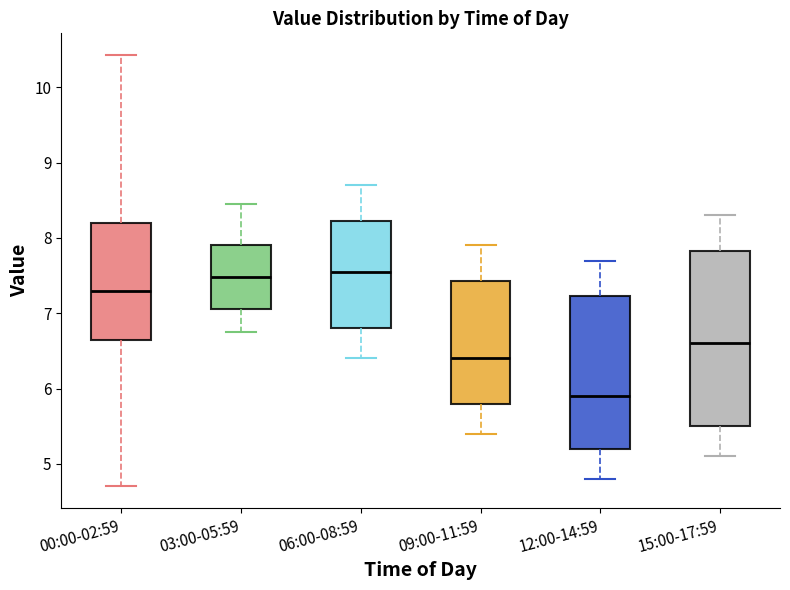

Reading left to right, read every box against the y-axis: the position of its median line, the range the box covers, and the ends of its whiskers. The values are not printed on the chart, so give them approximately, as read against the axis.

00:00-02:59: median 7.3, box 6.6 to 8.2, whiskers 4.7 to 10.4
03:00-05:59: median 7.5, box 7.1 to 7.9, whiskers 6.8 to 8.5
06:00-08:59: median 7.6, box 6.8 to 8.2, whiskers 6.4 to 8.7
09:00-11:59: median 6.4, box 5.8 to 7.4, whiskers 5.4 to 7.9
12:00-14:59: median 5.9, box 5.2 to 7.2, whiskers 4.8 to 7.7
15:00-17:59: median 6.6, box 5.5 to 7.8, whiskers 5.1 to 8.3